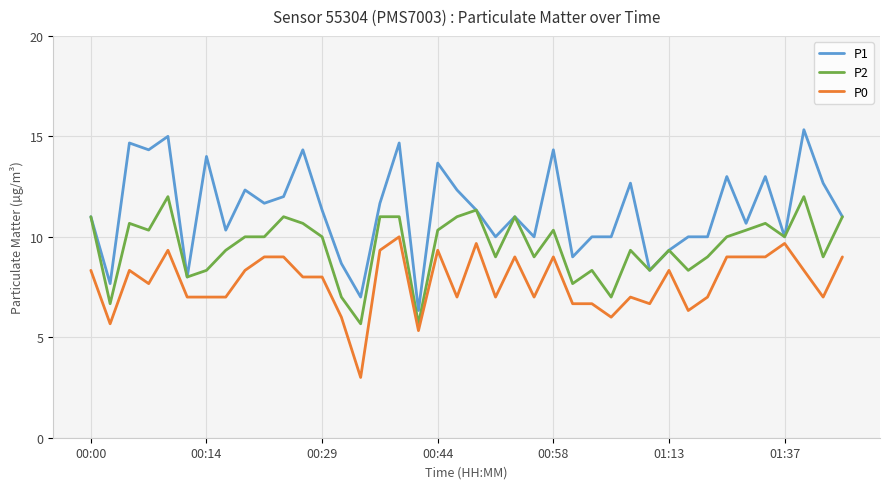

List the series in order of their overall mean, highest first.

P1, P2, P0